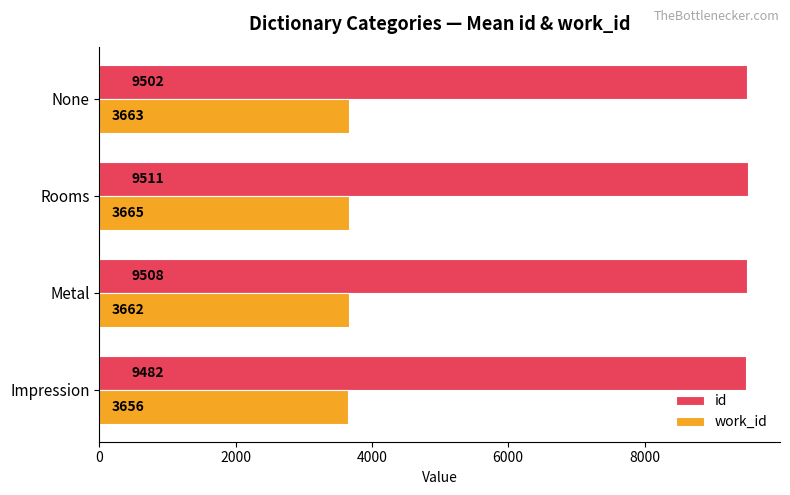

The value of id at Rooms is 9511.0. True or false?

True